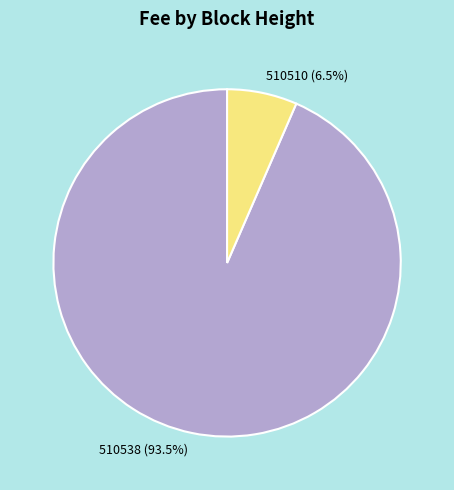

Is there any slice that represents more than half of the pie?

Yes